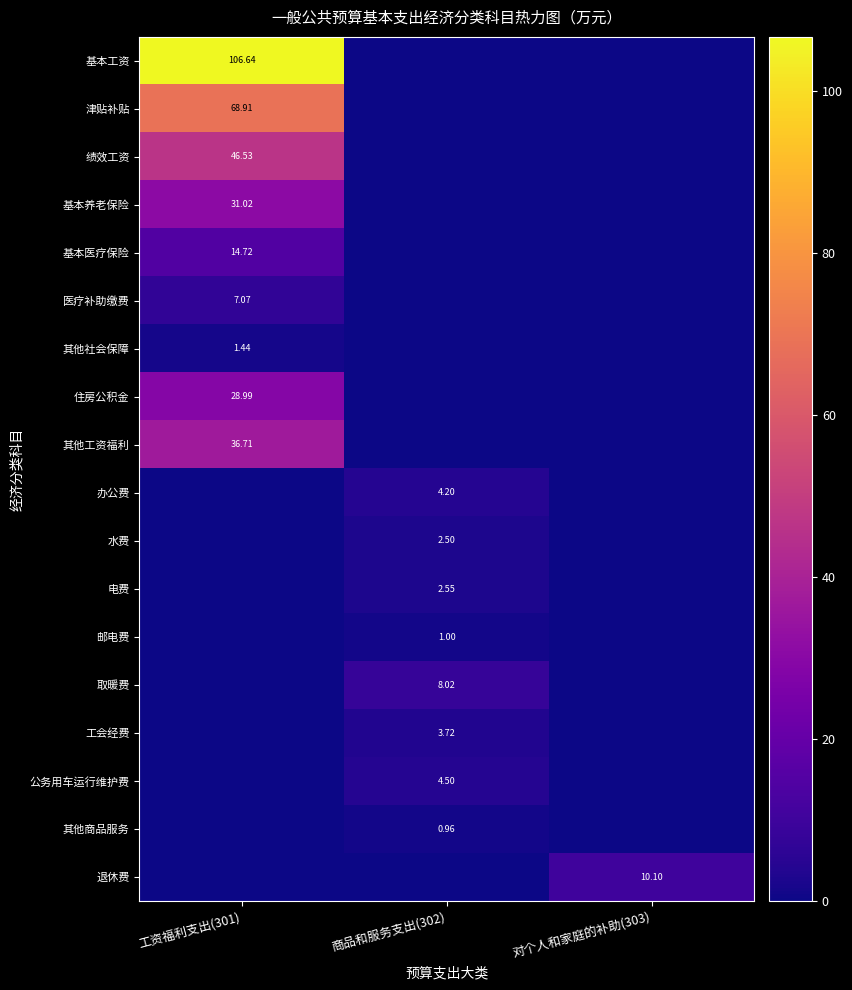

How many positive values does the 公务用车运行维护费 series have?

1